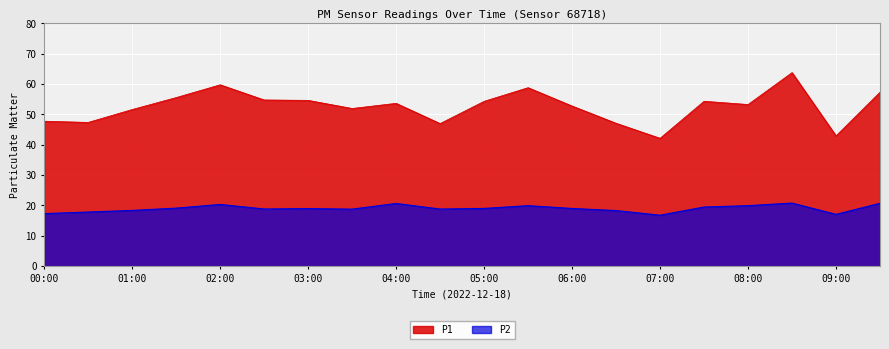

Rank the series at 04:00 from highest to lowest value.

P1, P2